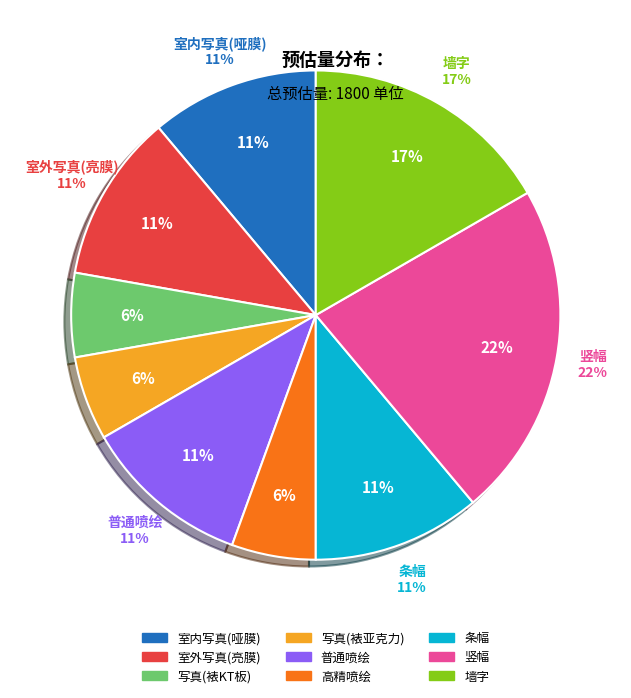

What is the smallest slice in the pie chart?

写真(裱KT板)